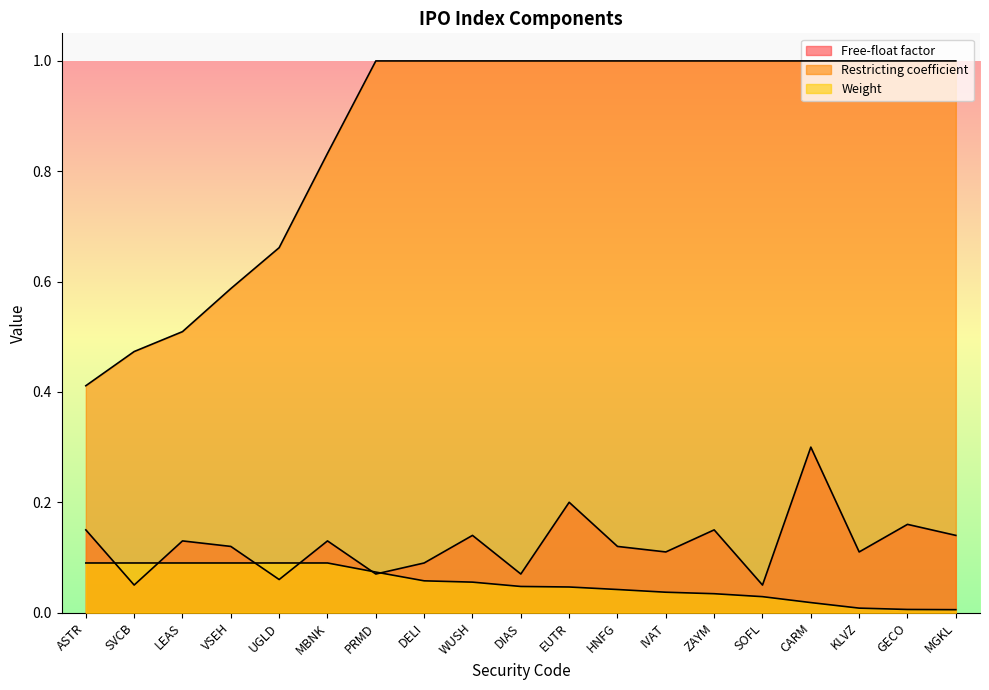

How many distinct data groups are displayed?

3